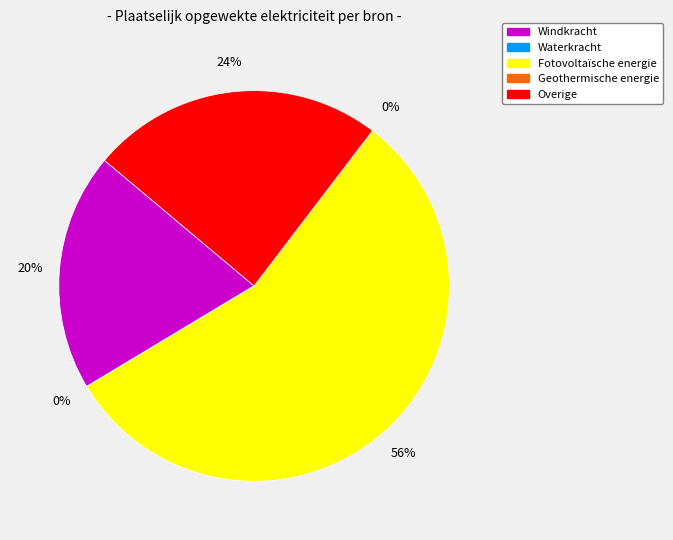

How much of the chart is everything except Fotovoltaïsche energie?

44.0%